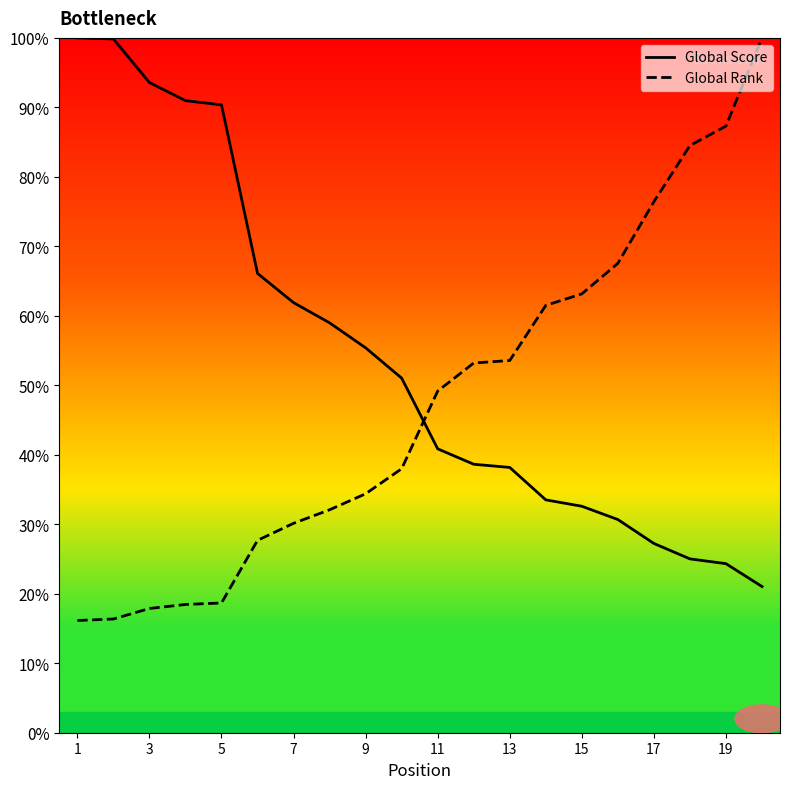

What is the difference between the maximum and minimum values in the Global Rank series?

83.9